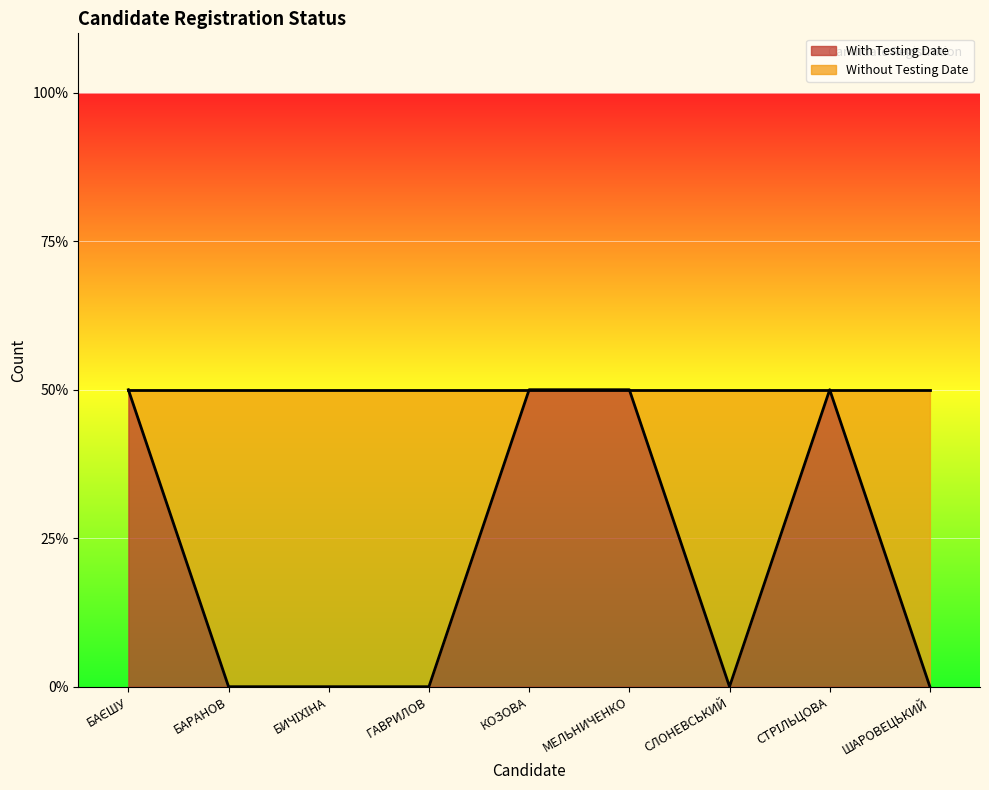

How many points are lower than both their immediate neighbors (excluding endpoints)?

1